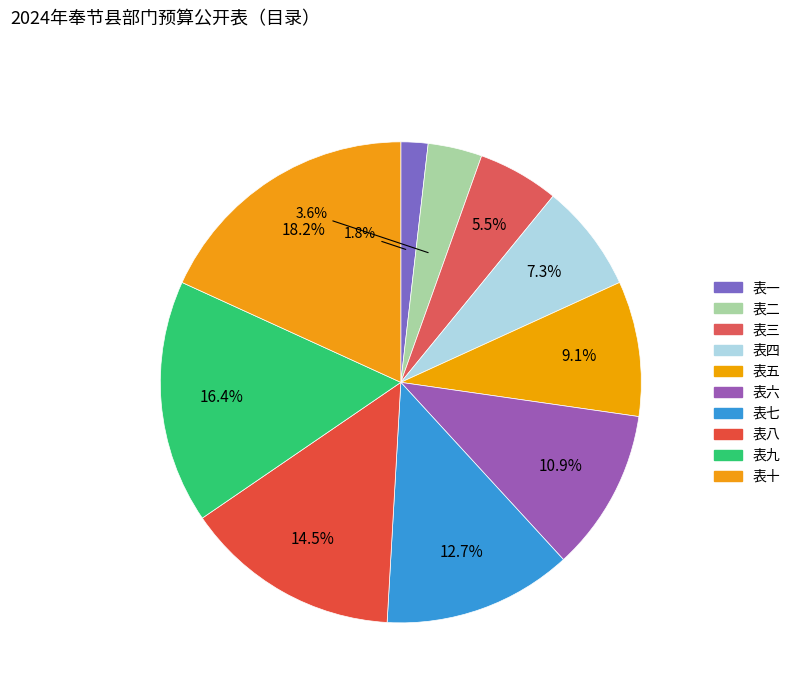

What is the ratio of the value at 表八 to the value at 表九?

0.9